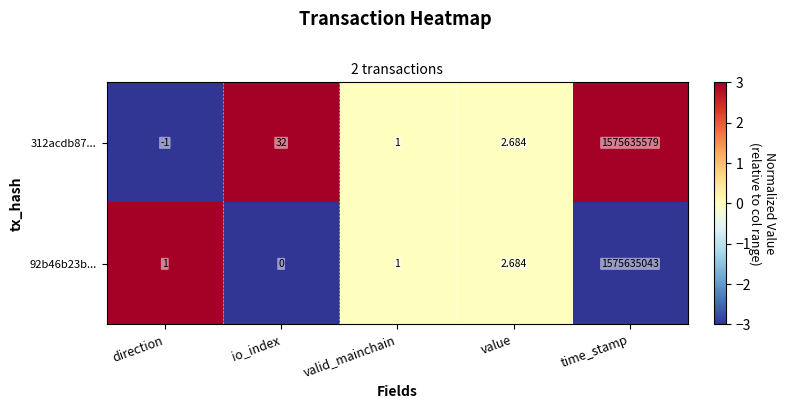

Which series has the largest total across all categories?

312acdb87...